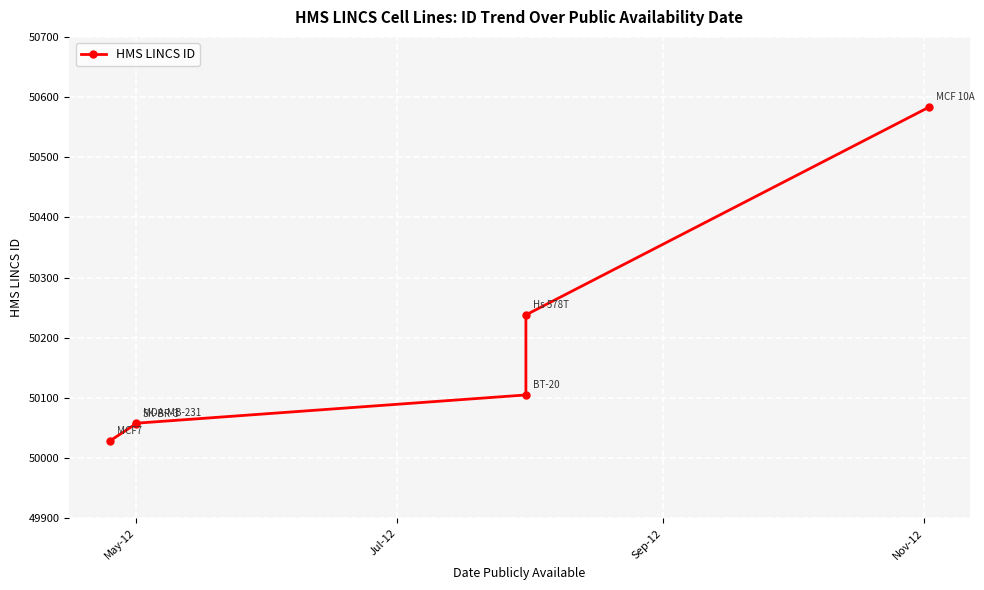

How many data points does each series have?

6